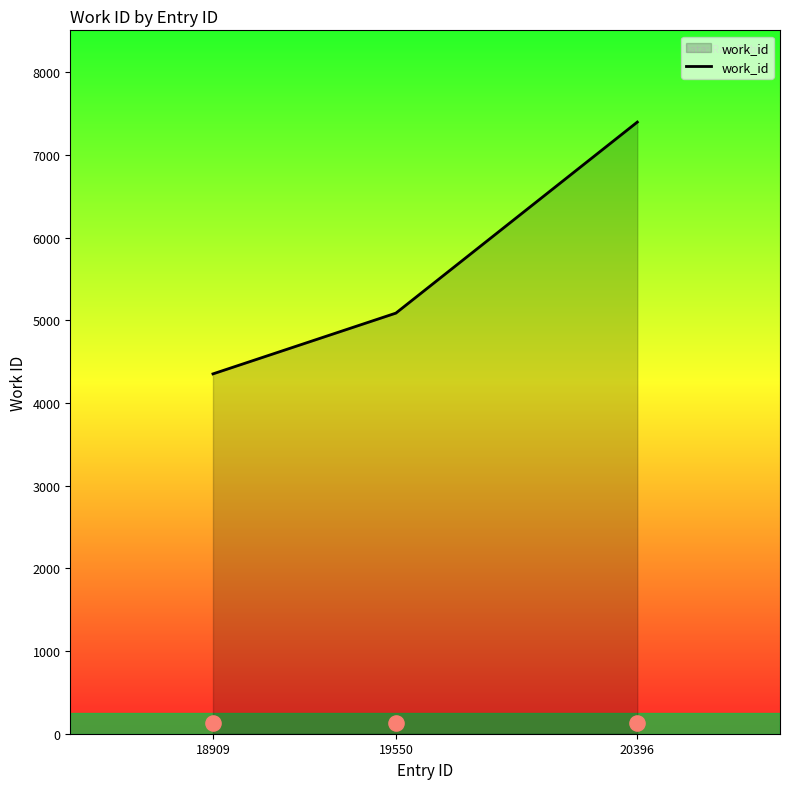

What is the change in value from 19550 to 20396?

+2311